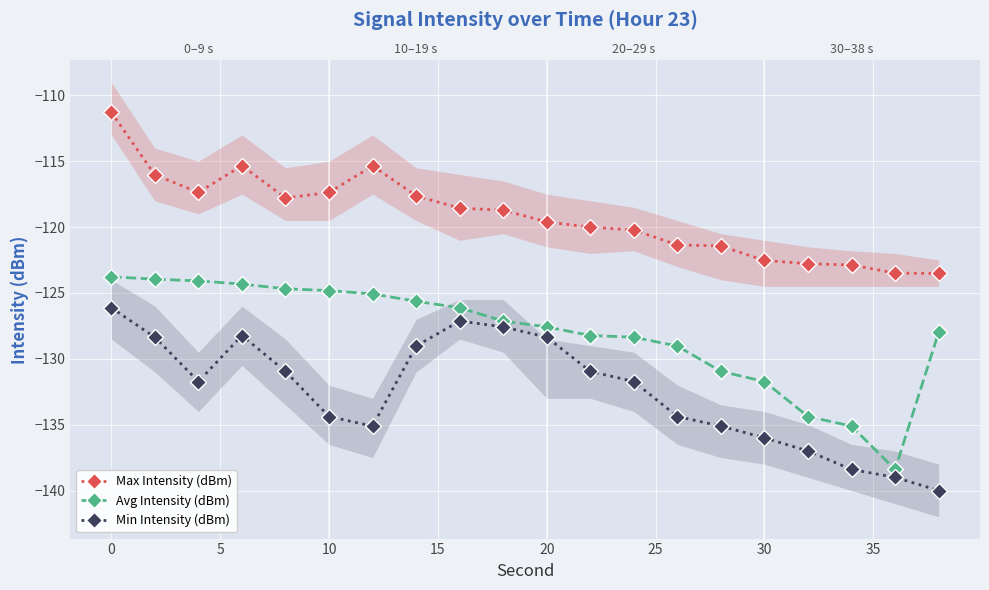

How many series are shown in this chart?

3